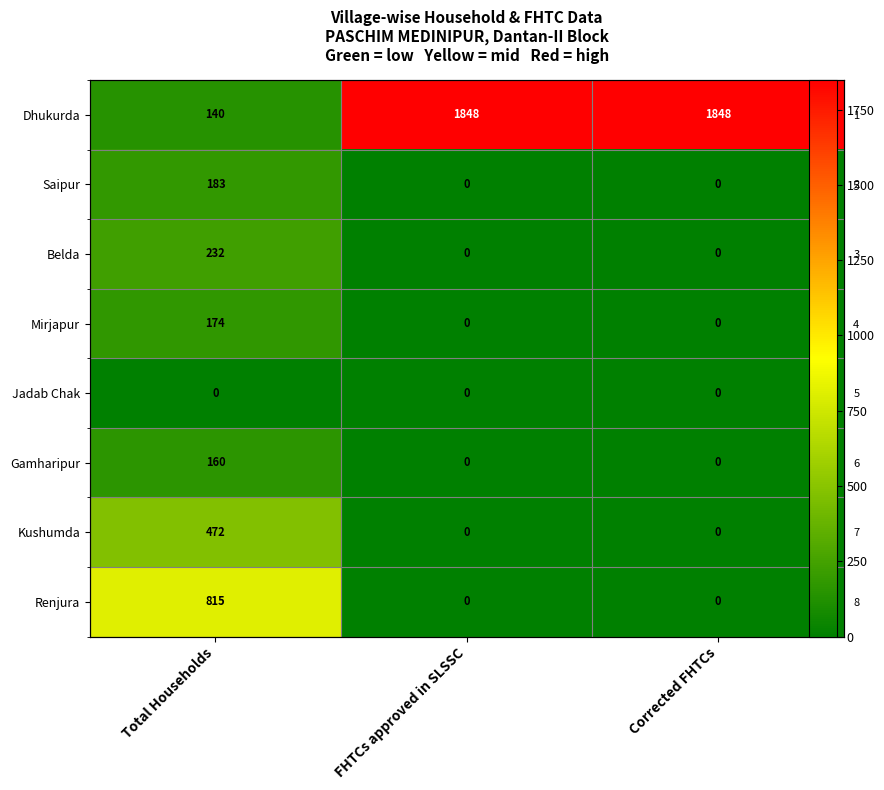

The Kushumda series shows -259 at Corrected FHTCs. True or false?

False